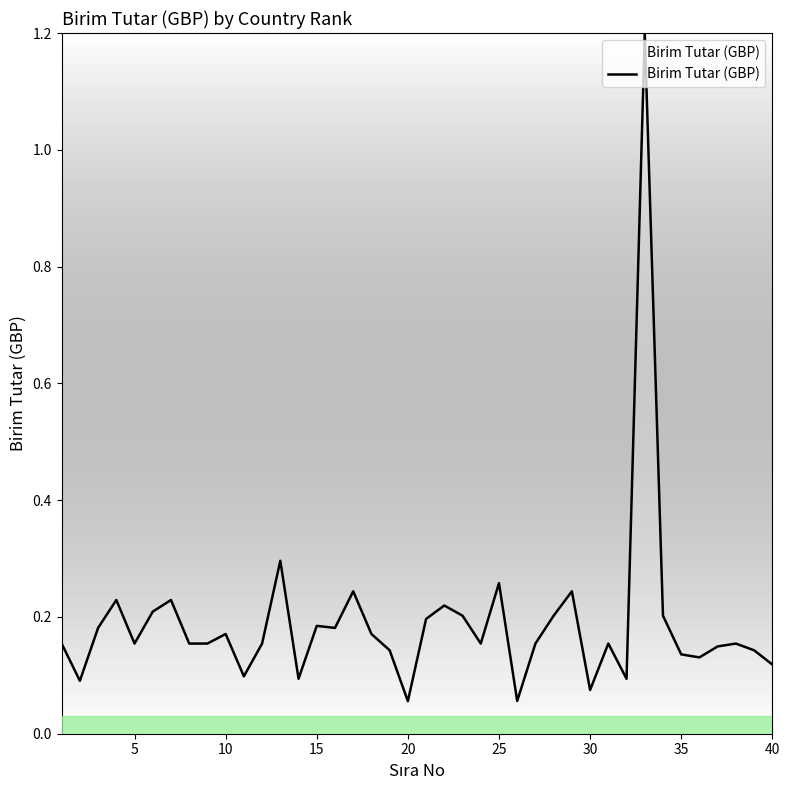

What is the difference between the maximum and minimum values?

1.1